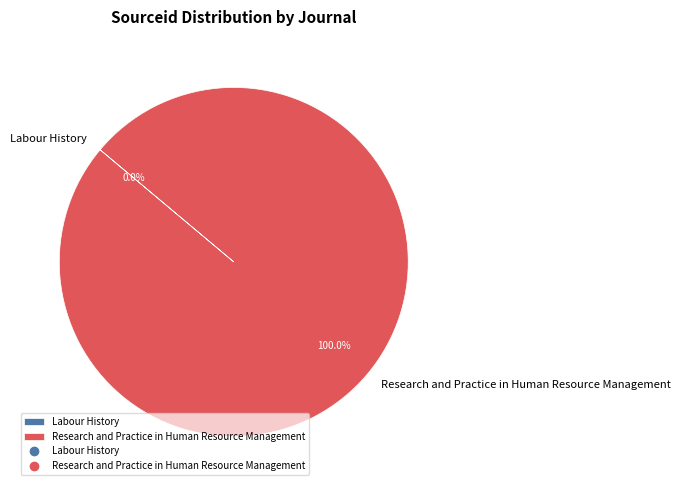

Does Research and Practice in Human Resource Management represent more than half of the total?

Yes